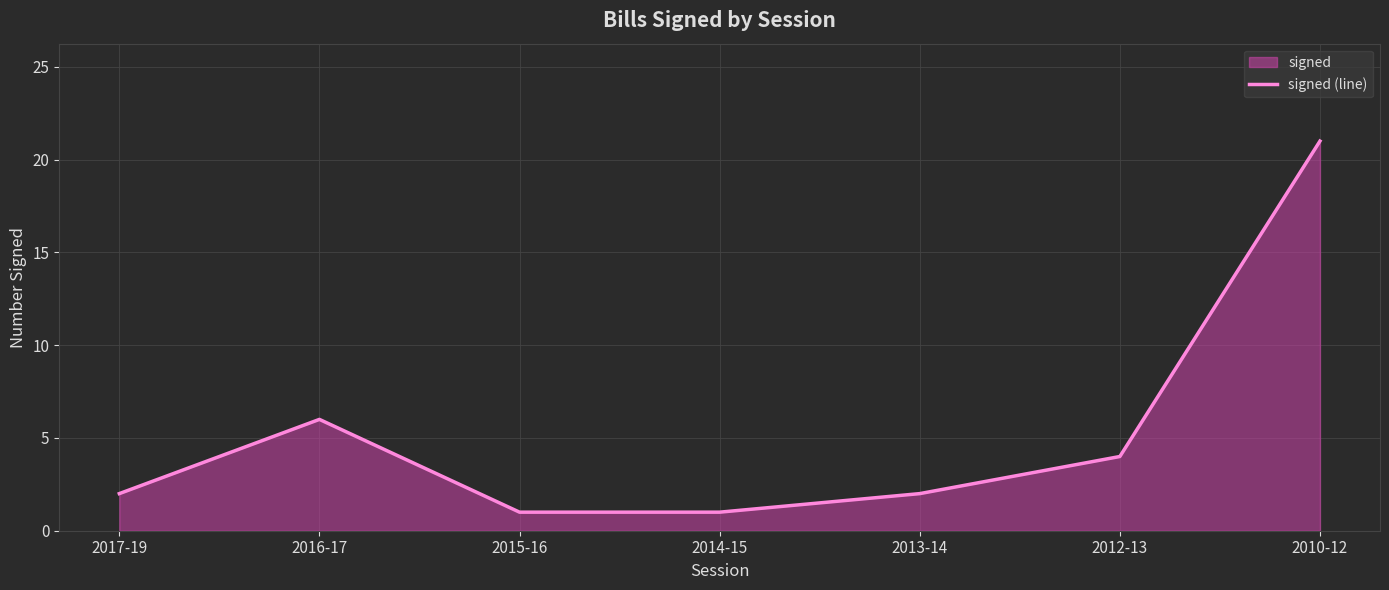

What is the label of the 1st point from the right?

2010-12